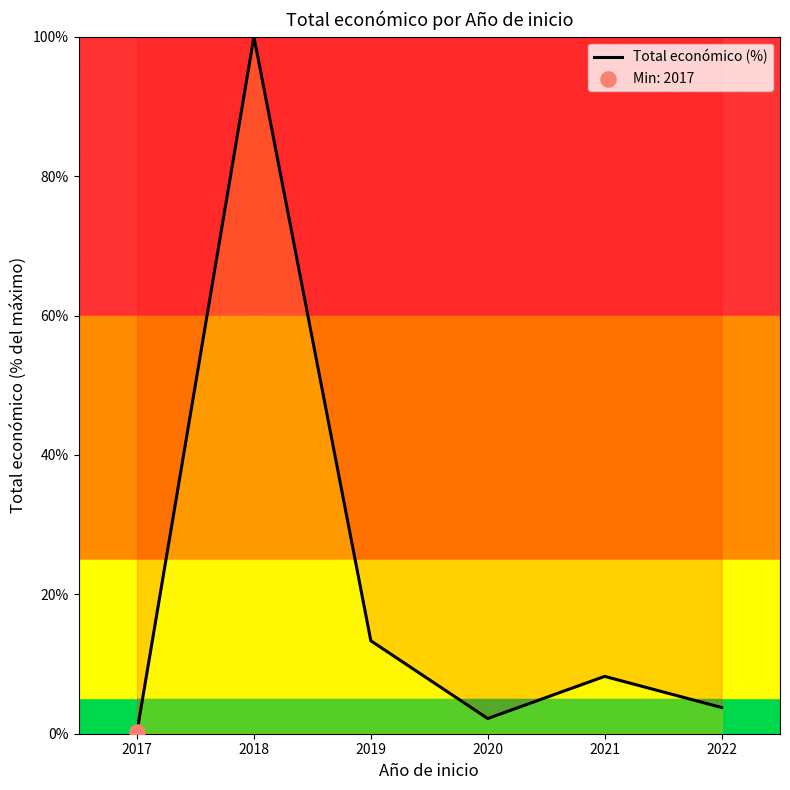

What is the change in value from 2018 to 2020?

-97.8